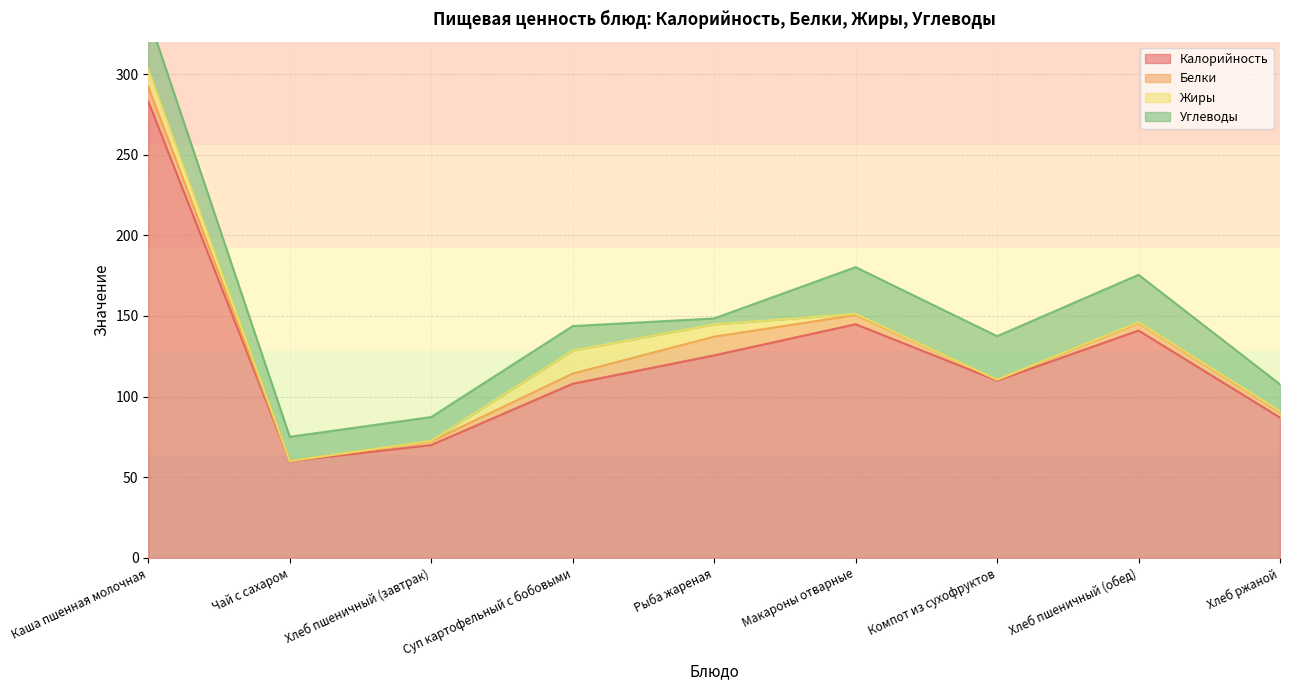

Which series changed the most between Хлеб пшеничный (завтрак) and Рыба жареная?

Калорийность